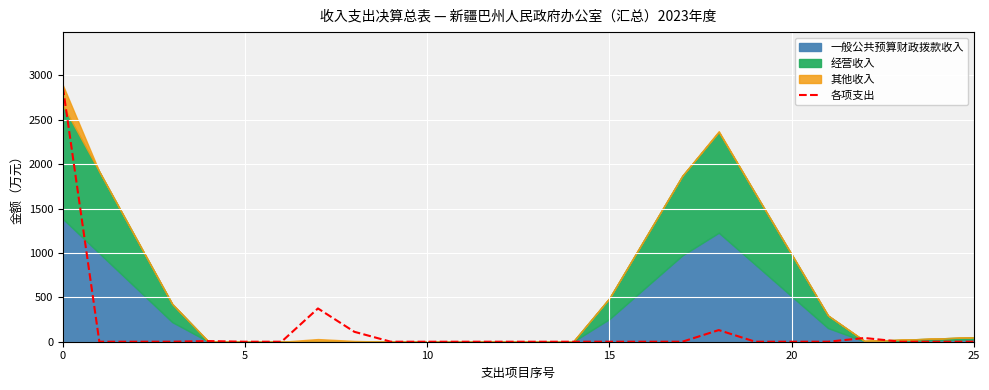

What is the difference between the second highest and minimum values?

375.0